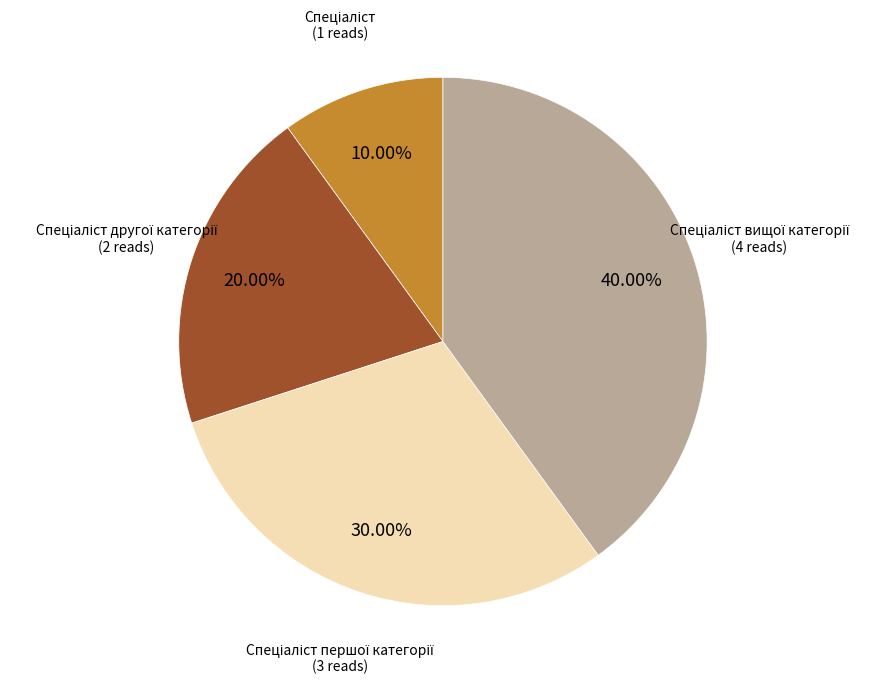

Is there a majority slice in this chart?

No